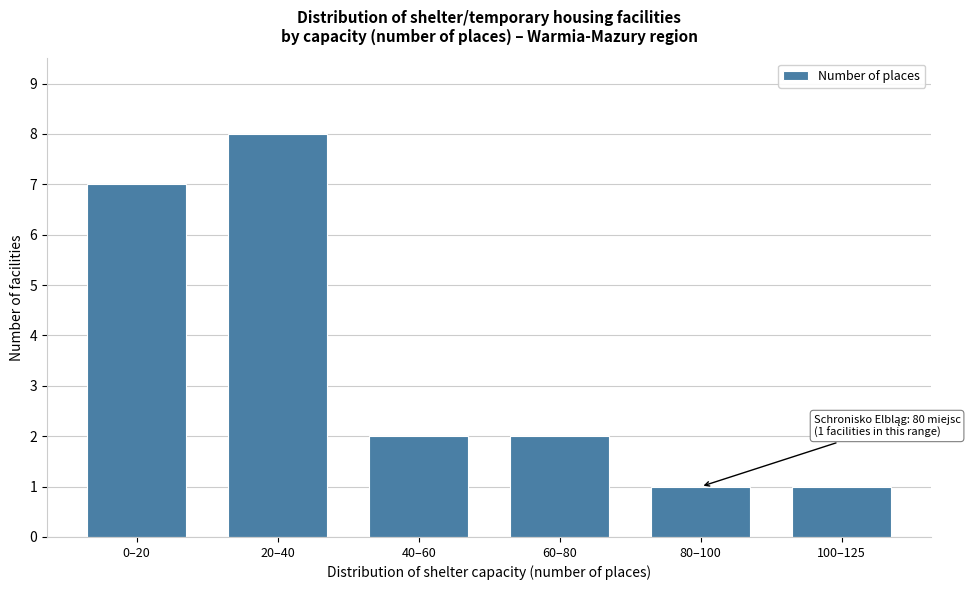

Reading left to right, what are all the values shown in this chart?

0–20=7	20–40=8	40–60=2	60–80=2	80–100=1	100–125=1